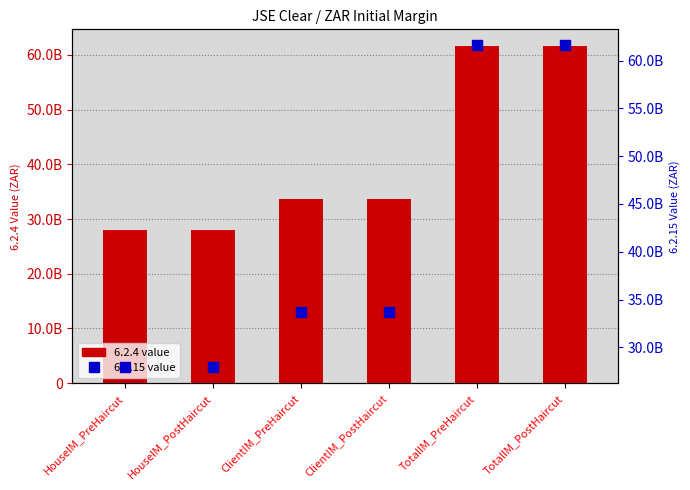

Is the value of 6.2.4 (primary) at ClientIM_PostHaircut greater than the value of 6.2.15 (secondary) at TotalIM_PostHaircut?

No